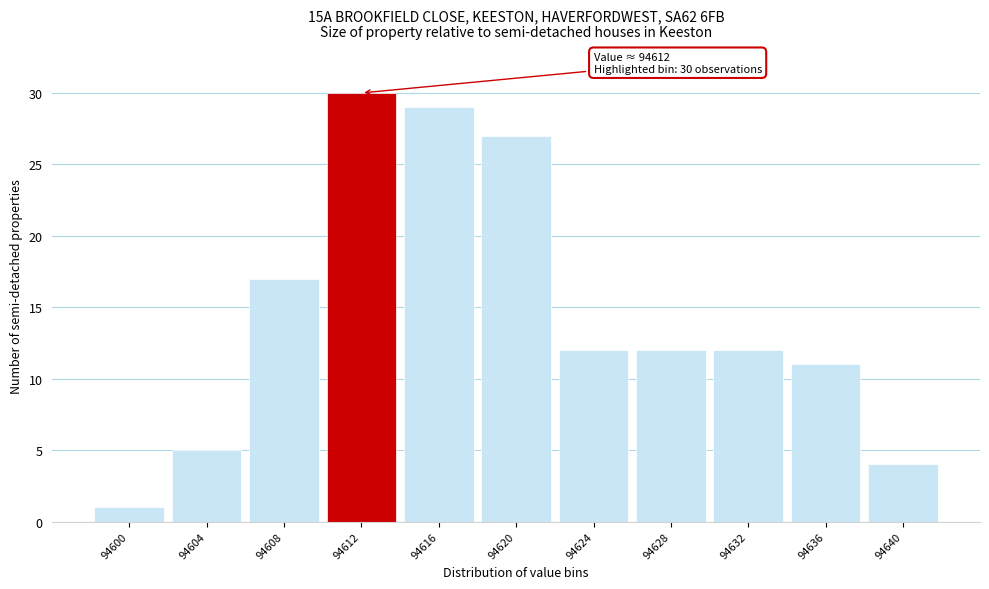

Which range on the x-axis has the tallest bar?

94610 to 94614